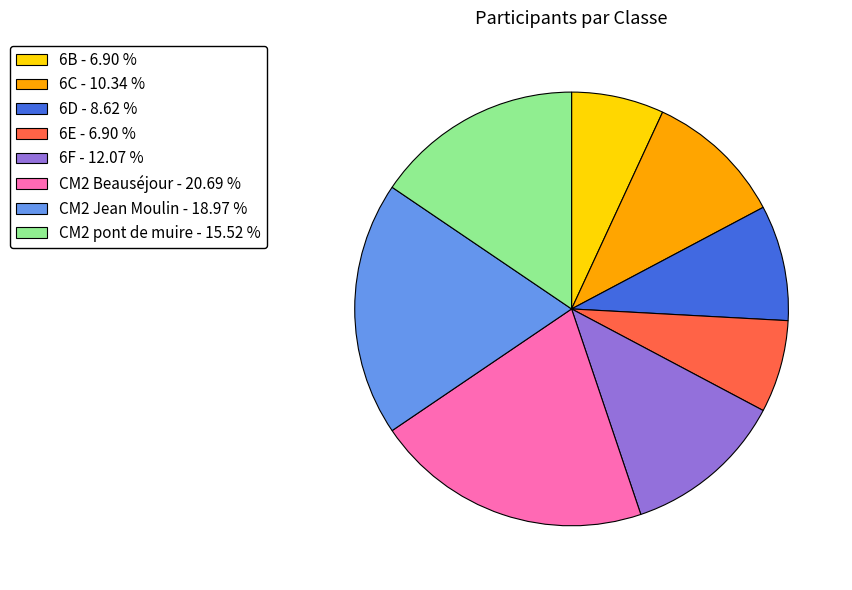

How many segments does this pie chart have?

8